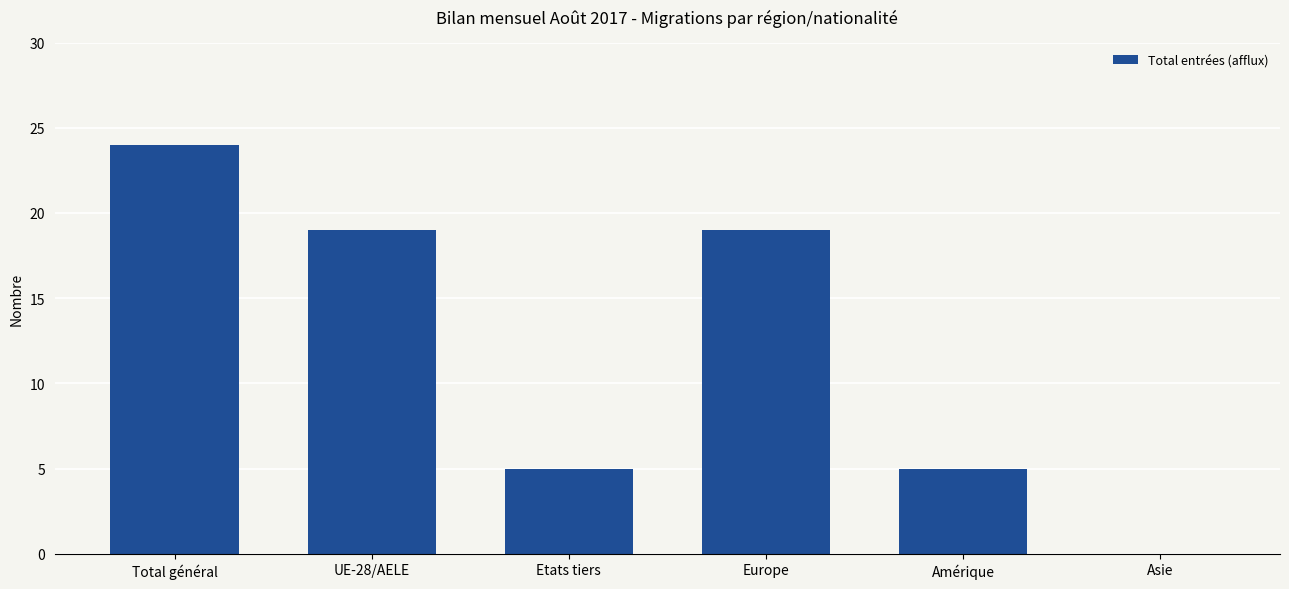

Count the number of data series in this chart.

1